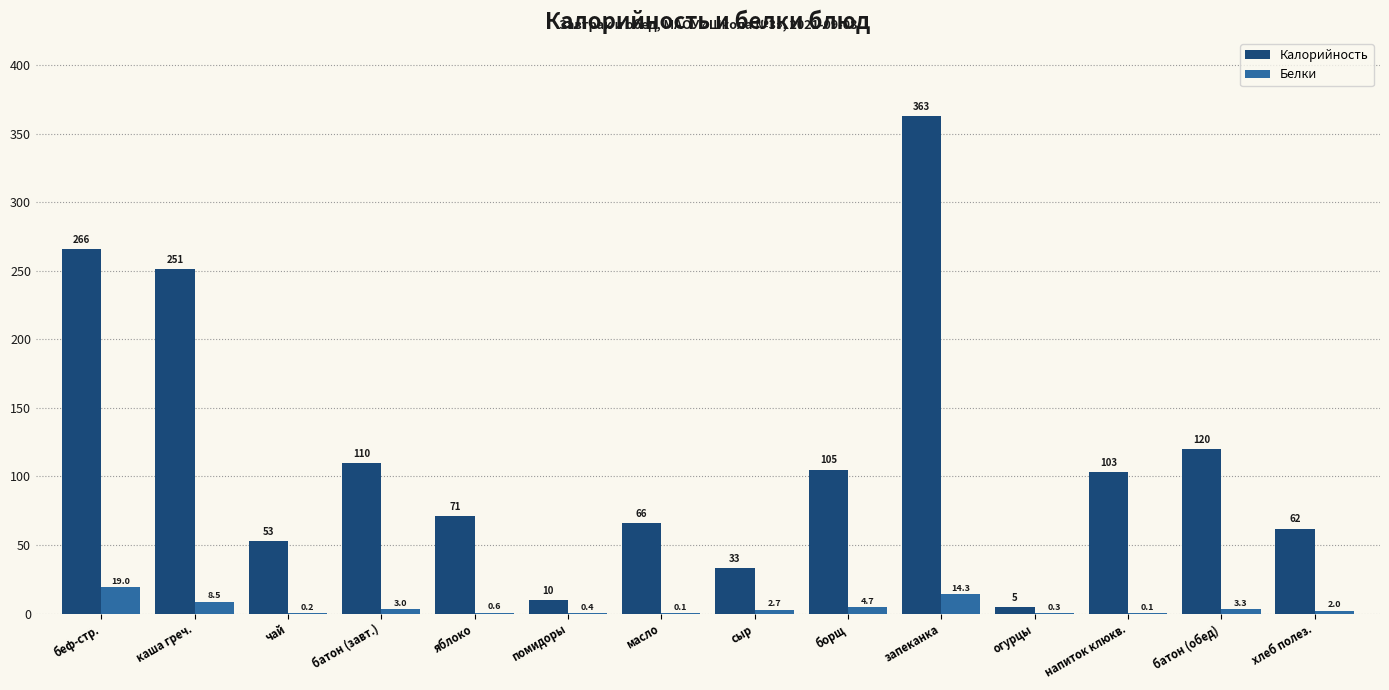

At which category is the sum across all series the highest?

запеканка